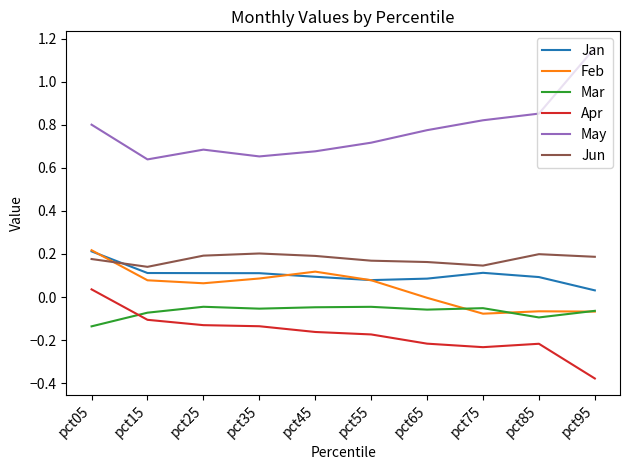

What is the difference between the maximum and minimum values in the Apr series?

0.4